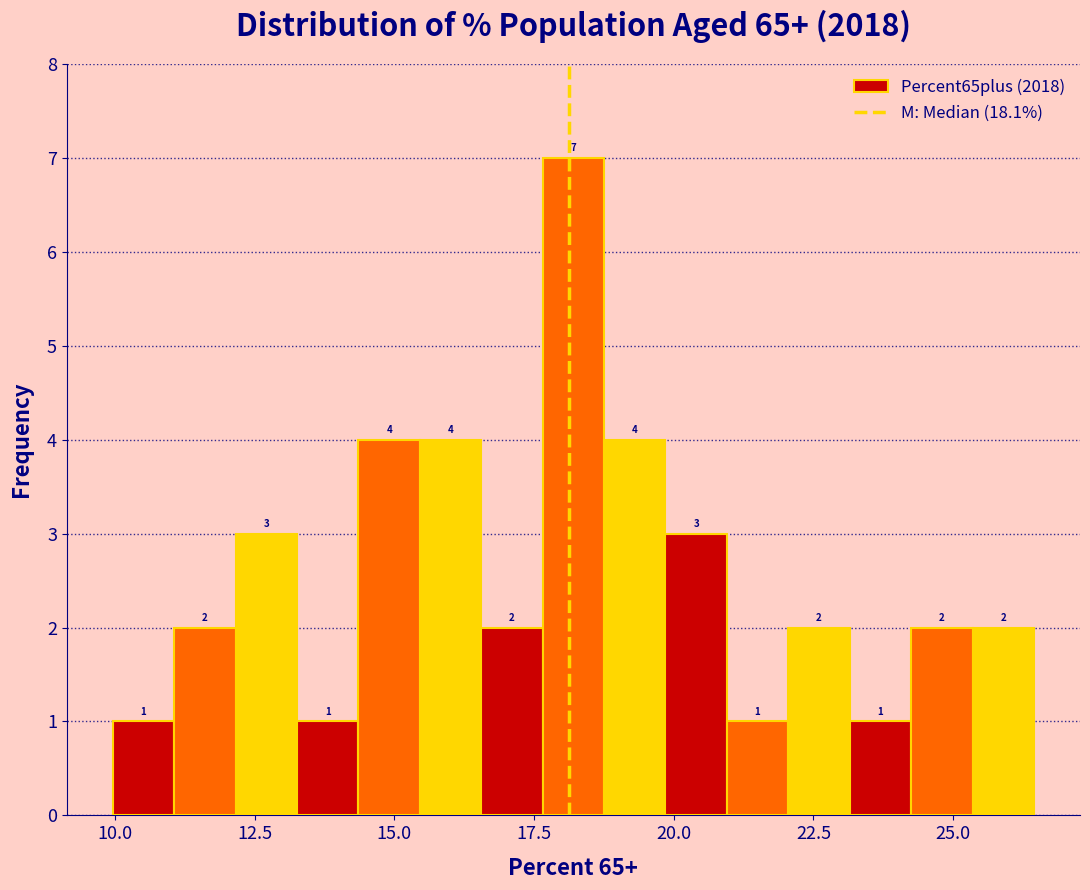

Around what value on the x-axis is the tallest bar? Give the approximate position of its centre, as read against the axis.

18.0